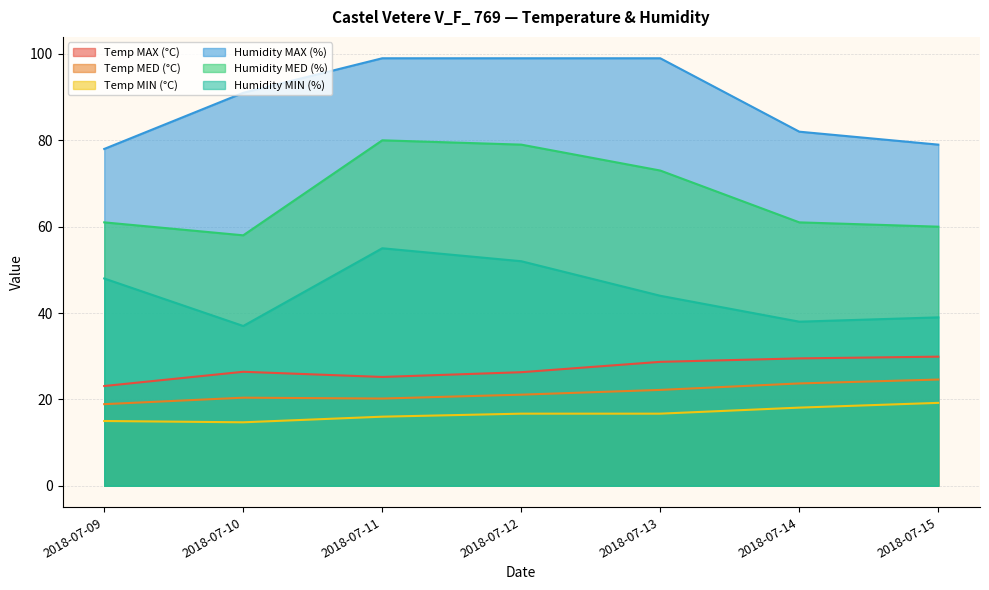

Which series has the widest spread of values?

Humidity MED (%)